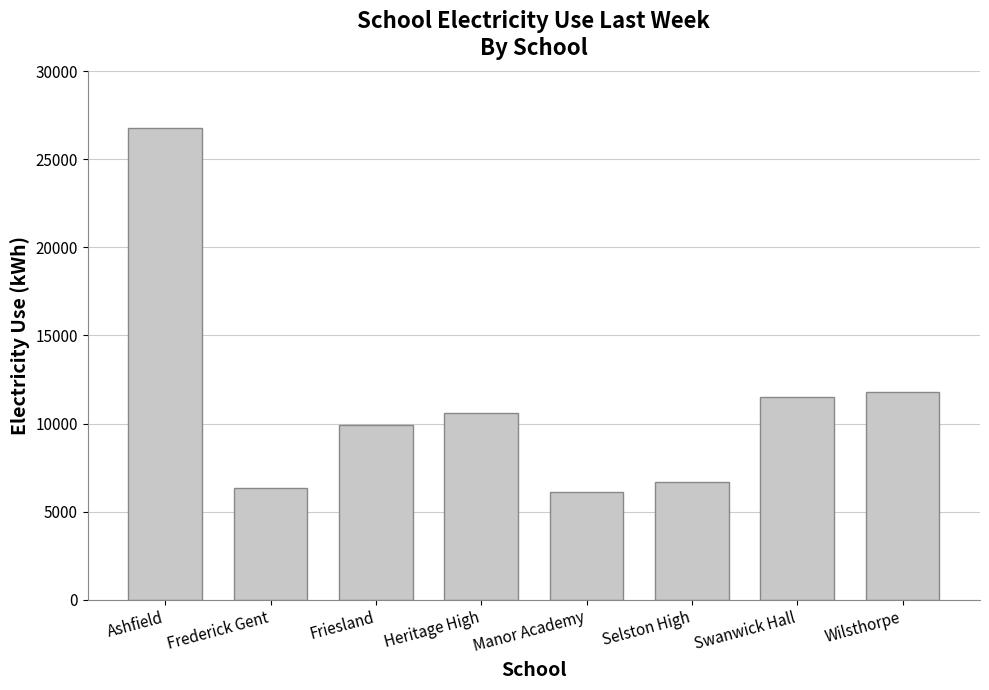

What is the label of the 2nd bar from the right?

Swanwick Hall